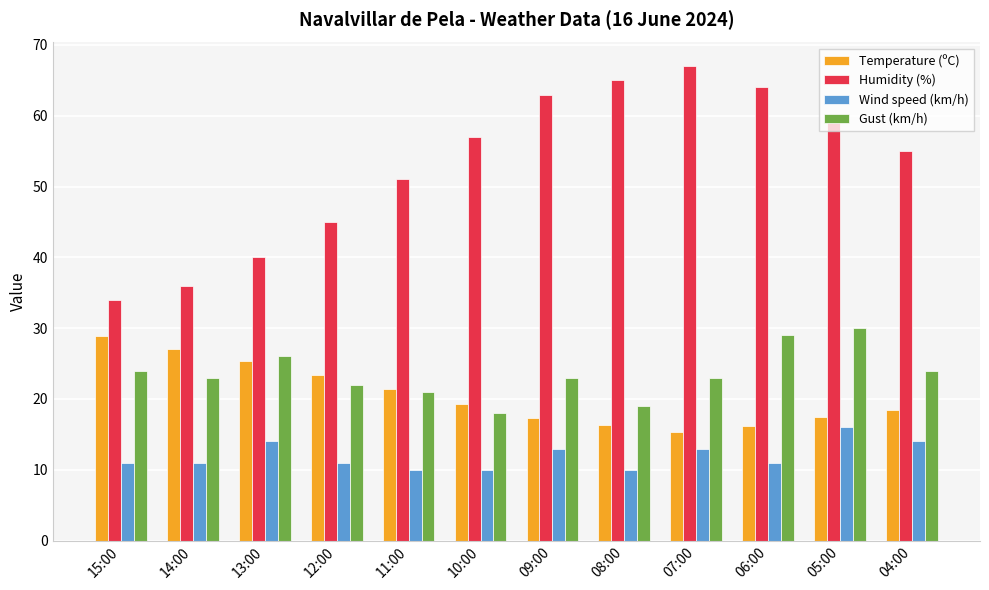

Between 10:00 and 04:00, which series saw the biggest shift?

Gust (km/h)